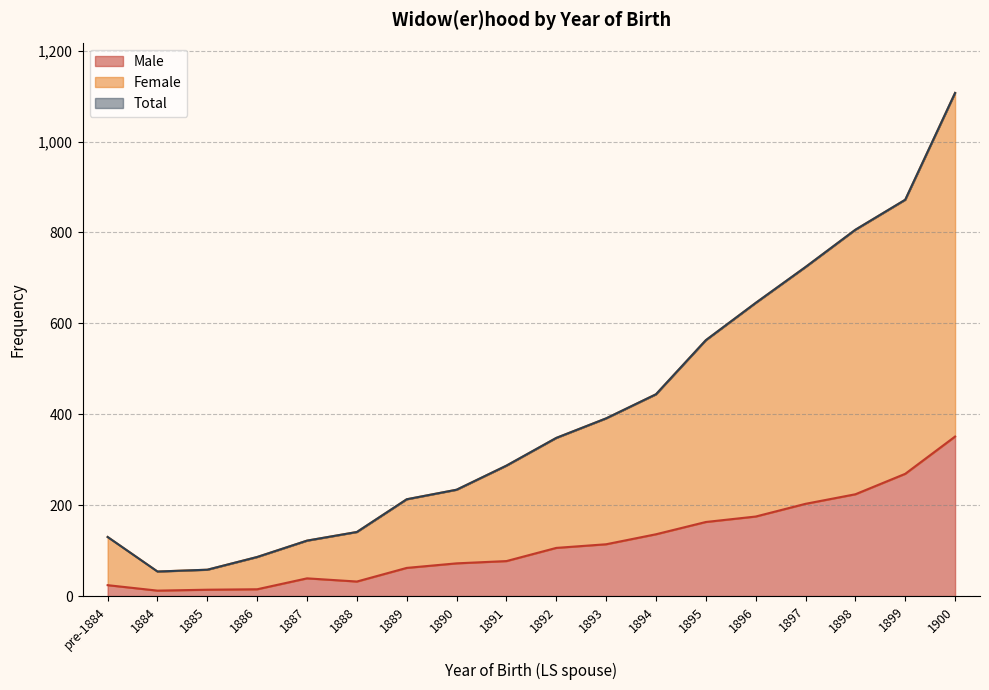

The value of Total at 1899 is 1306. True or false?

False